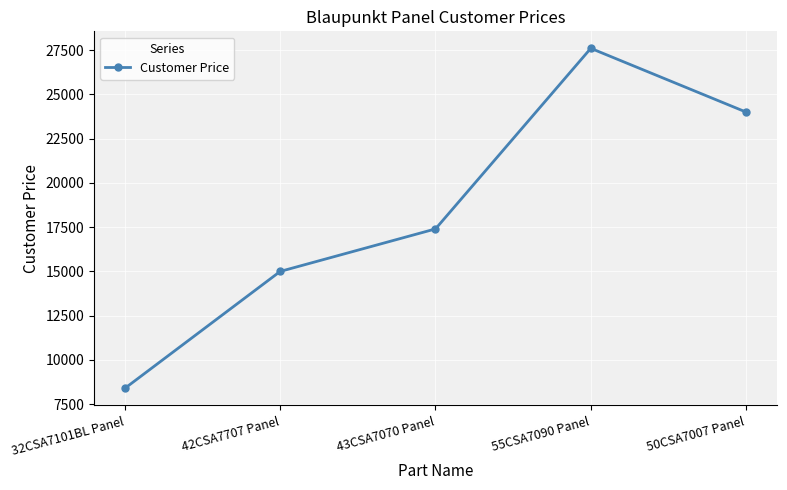

Is this an area chart (filled region under the line)?

No